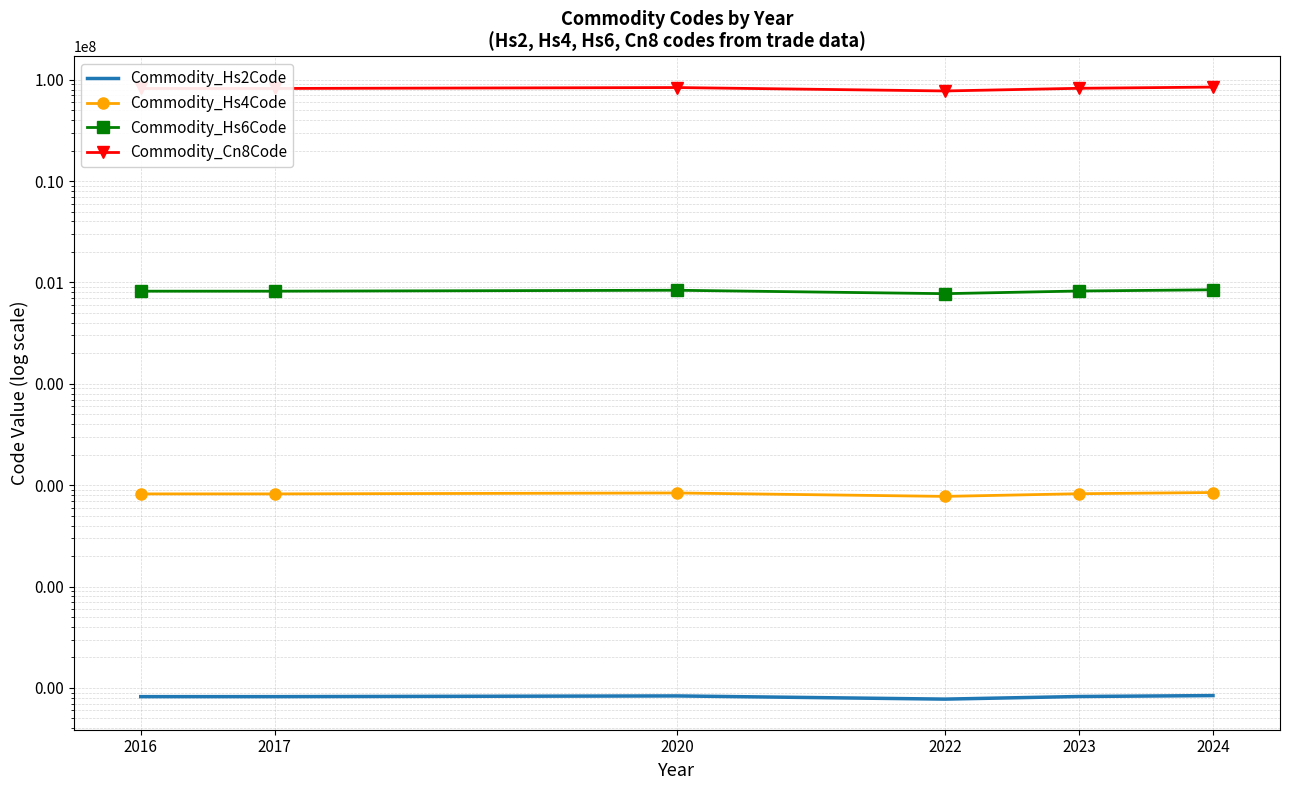

How many data points in Commodity_Hs6Code are less than 823631?

3